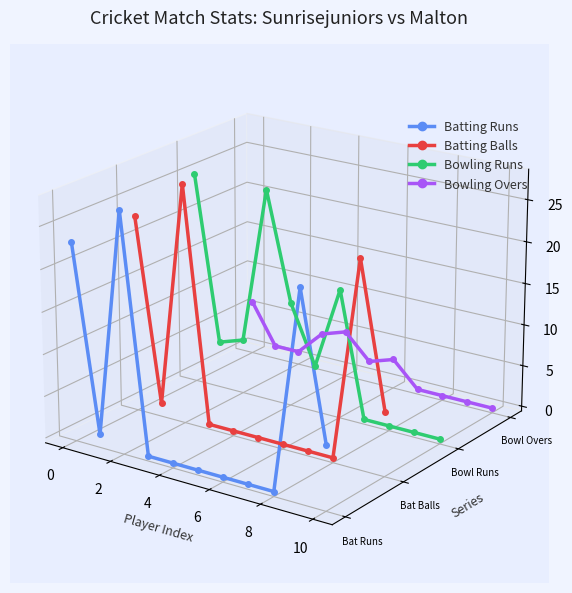

What is the minimum value for Batting Runs?

-0.1